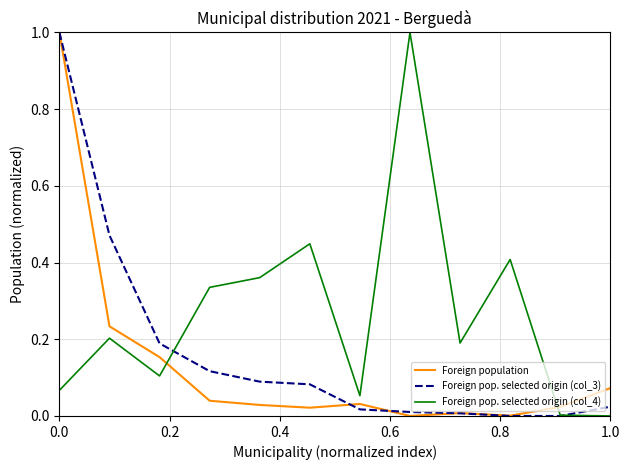

How many intersections are there between Foreign population and Foreign pop. selected origin (col_4)?

2